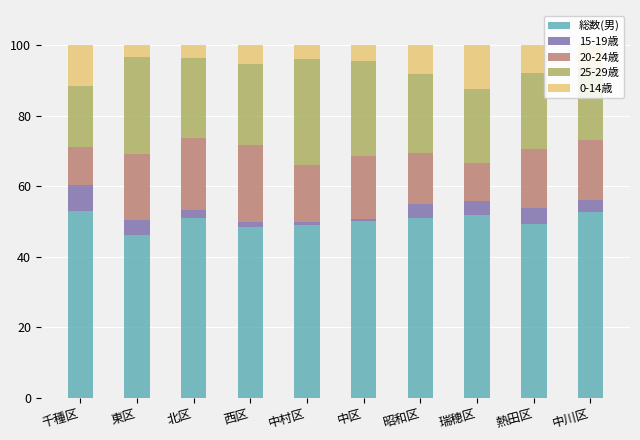

The value of 総数(男) at 昭和区 is 51.0. True or false?

True